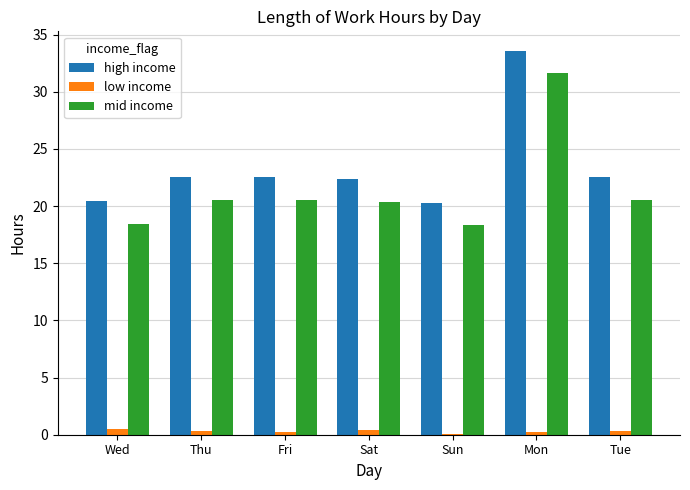

What is the total value across all series at Sat?

43.1